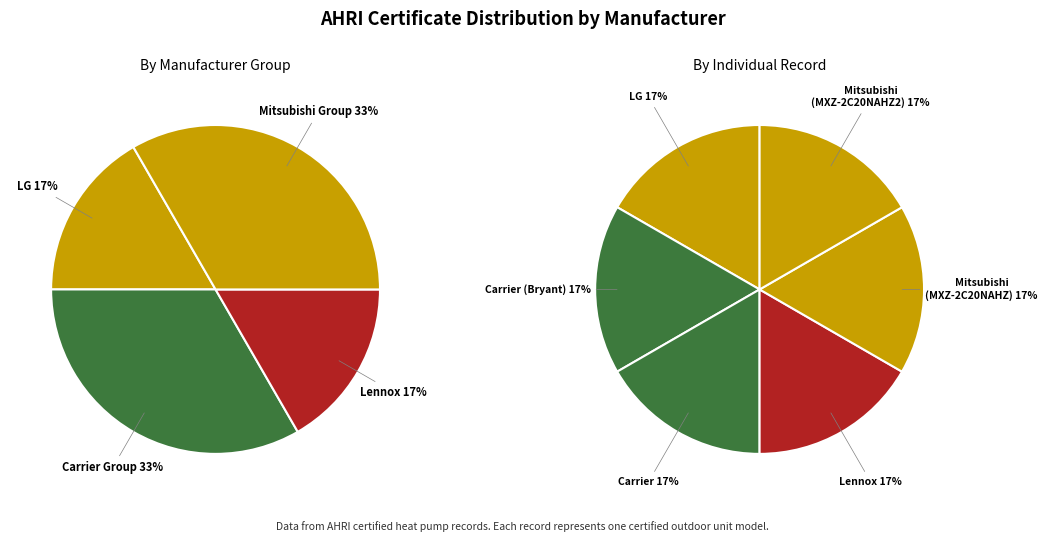

Which slice is the smallest?

LG